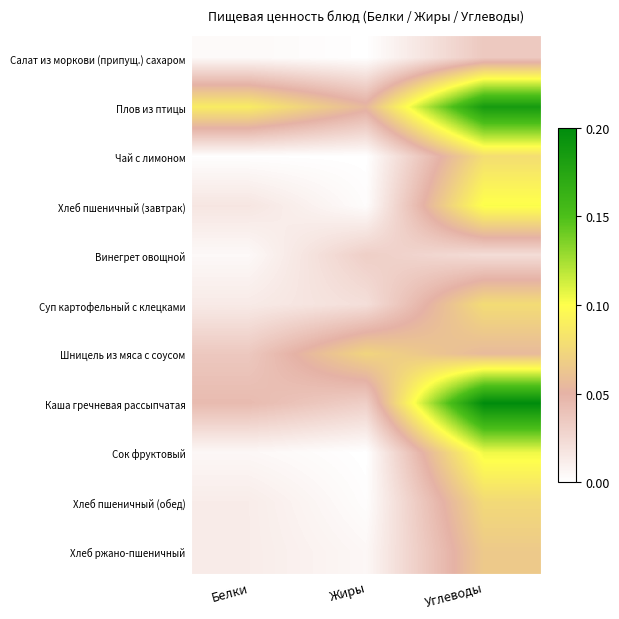

What is the difference between the highest and lowest values at Углеводы?

0.9